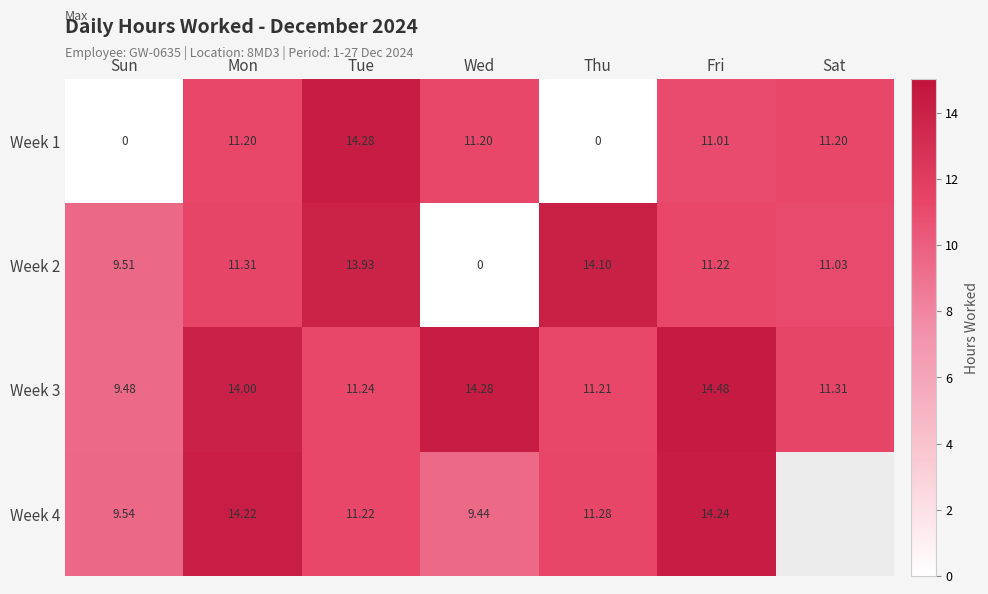

At which label is Week 1 closest to 7?

Fri